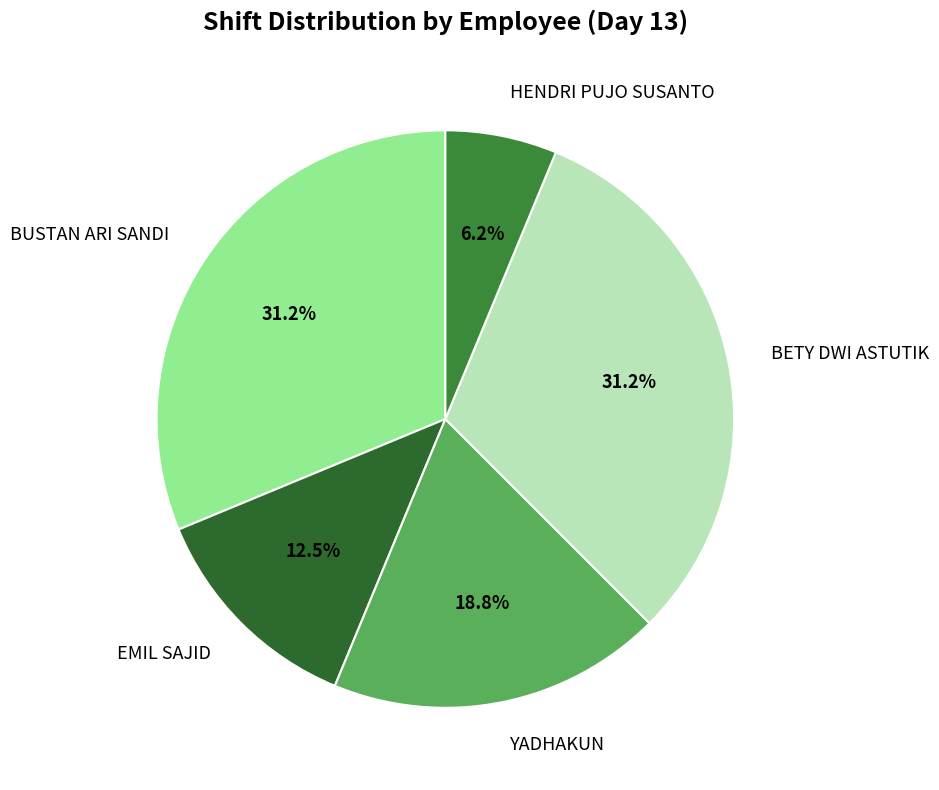

Is there any slice that represents more than half of the pie?

No